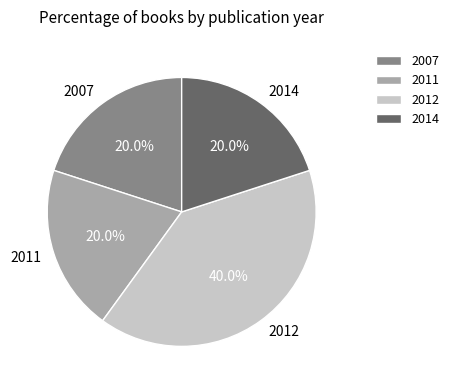

Do 2011 and 2012 together represent more than half of the pie?

Yes